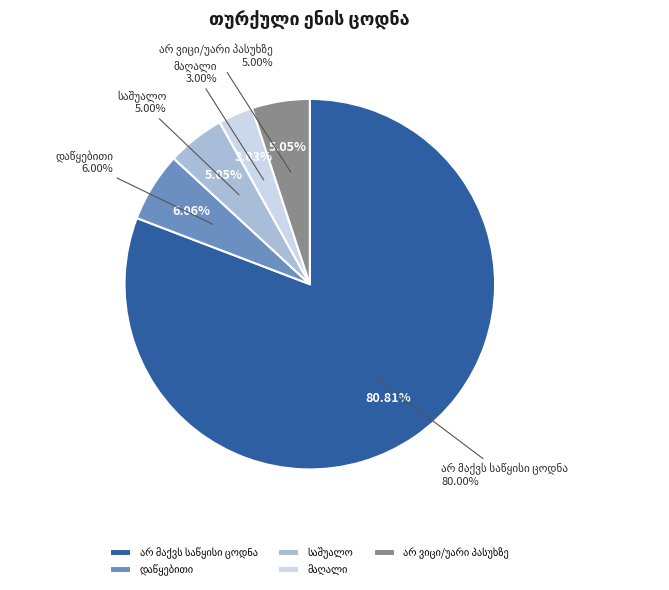

To the nearest percent, what is the average slice percentage?

20%